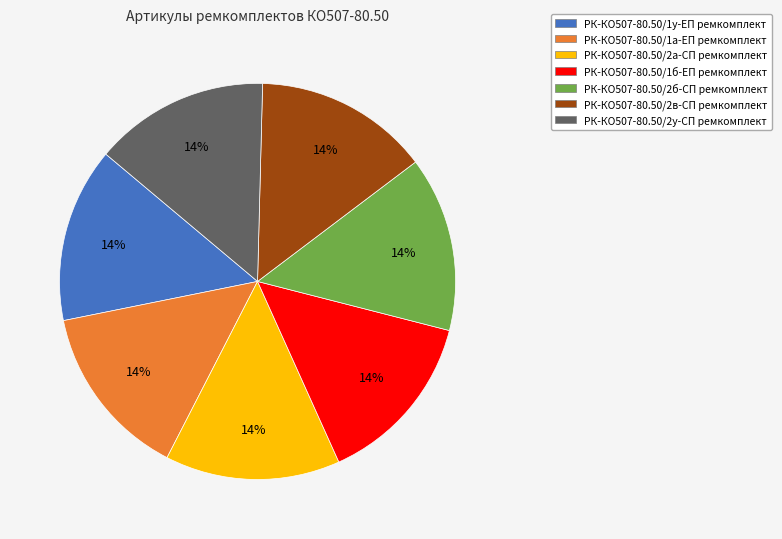

To the nearest percent, what is the average slice percentage?

14%